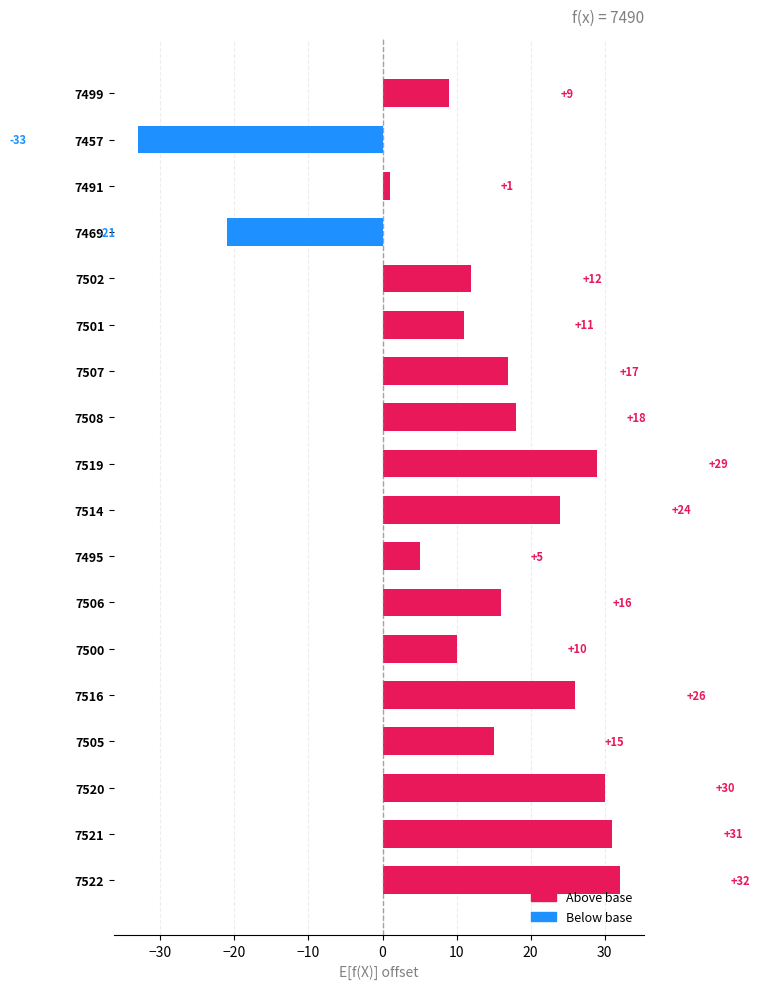

Which has a higher value, 7491 or 7457?

7491